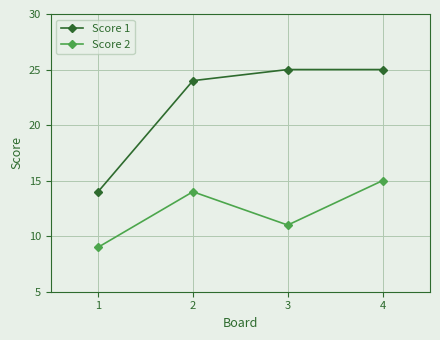

What is the average value of the Score 1 series?

22